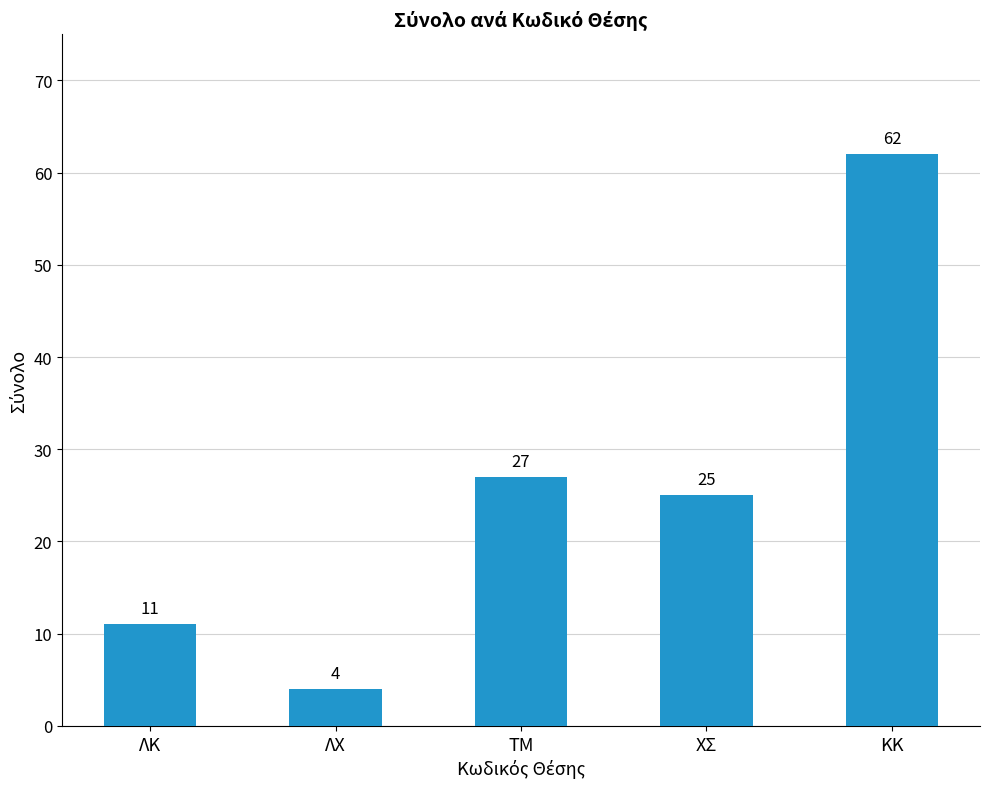

Rank the categories by value from lowest to highest.

ΛΧ, ΛΚ, ΧΣ, ΤΜ, ΚΚ